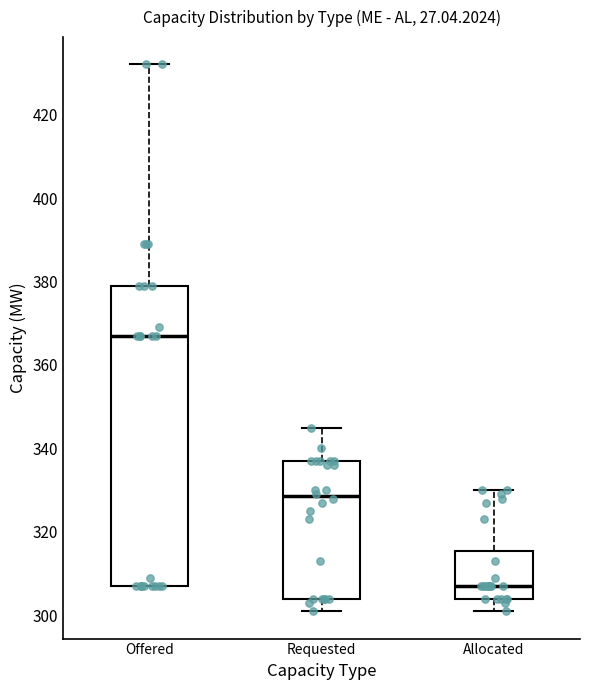

Reading left to right, read every box against the y-axis: the position of its median line, the range the box covers, and the ends of its whiskers. The values are not printed on the chart, so give them approximately, as read against the axis.

Offered: median 368, box 308 to 380, whiskers 308 to 432
Requested: median 328, box 304 to 338, whiskers 302 to 346
Allocated: median 308, box 304 to 316, whiskers 302 to 330